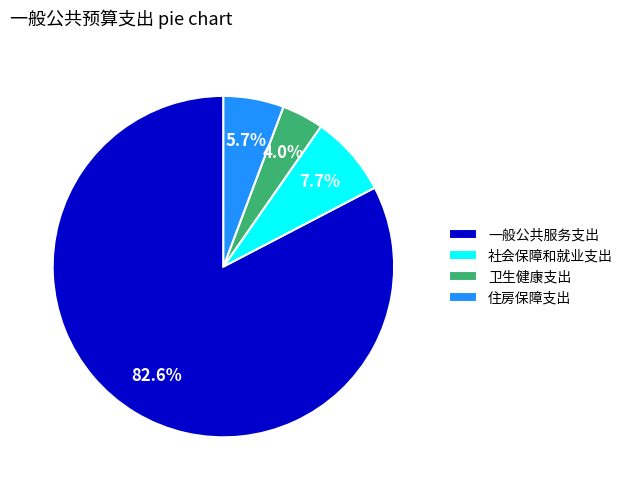

To the nearest percent, what is the combined percentage of 社会保障和就业支出 and 卫生健康支出?

12%